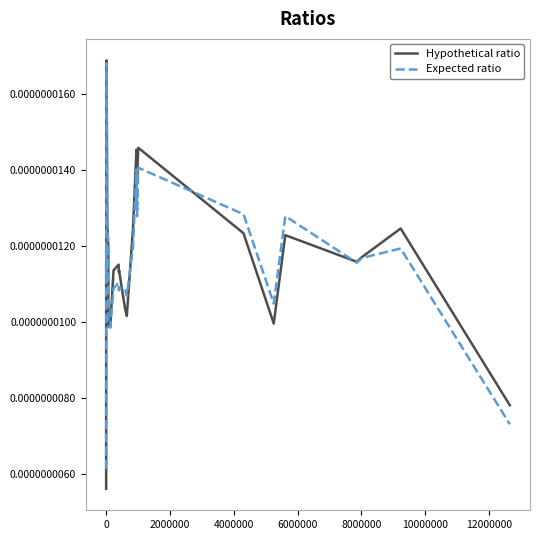

Which series has the widest spread of values?

Hypothetical ratio